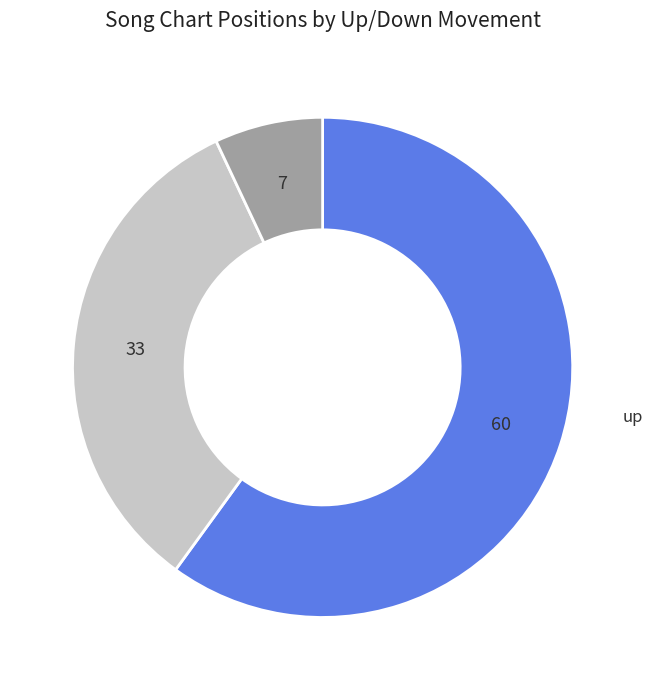

Do down and up together represent more than half of the pie?

Yes